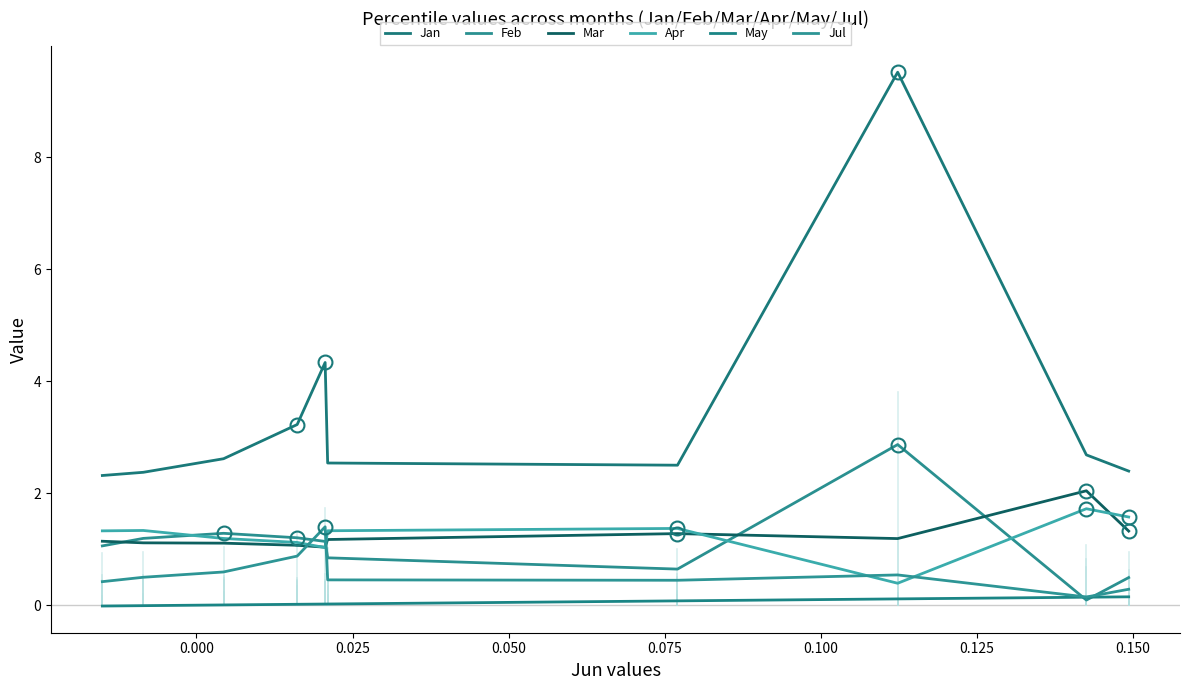

What are all the series names shown in the legend?

Jan, Feb, Mar, Apr, May, Jul